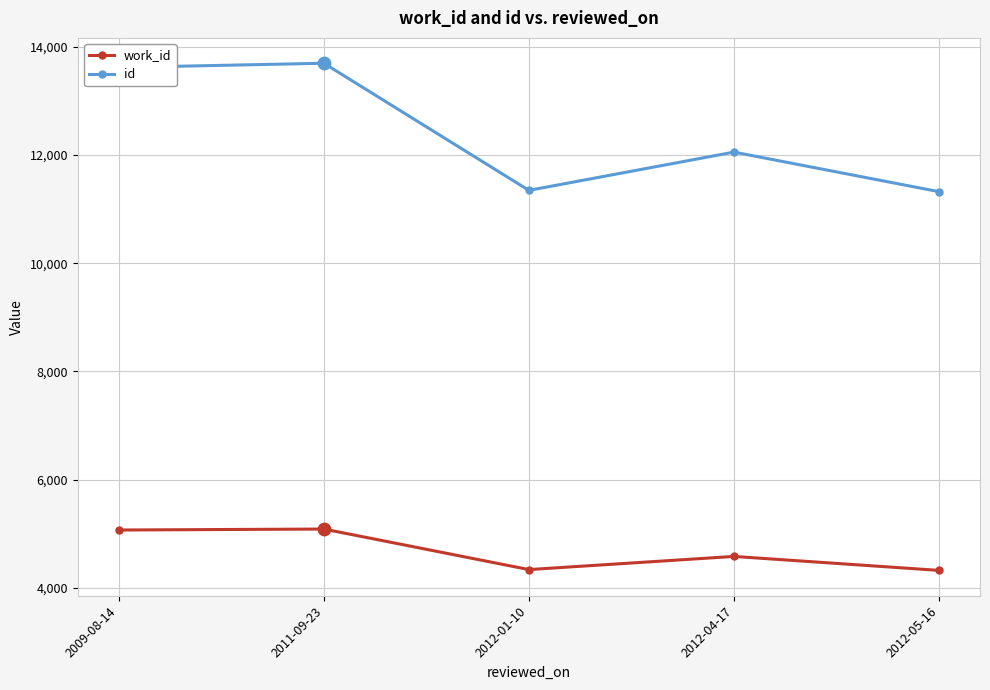

Is the value of id at 2009-08-14 greater than the value of work_id at 2012-01-10?

Yes